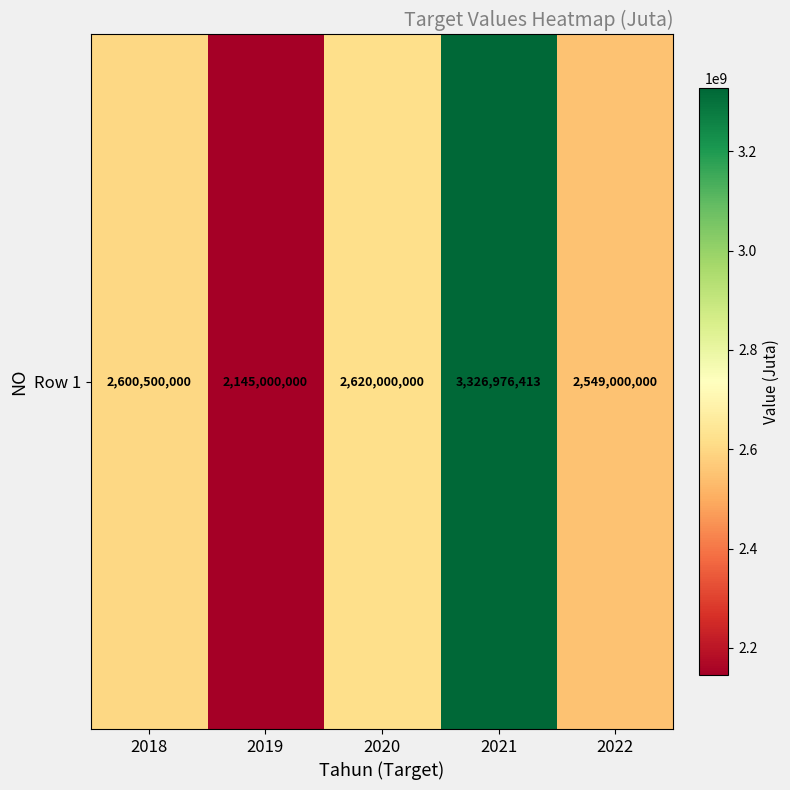

Reading left to right, transcribe all the data shown in this chart.

2018=2600500000	2019=2145000000	2020=2620000000	2021=3326976413	2022=2549000000